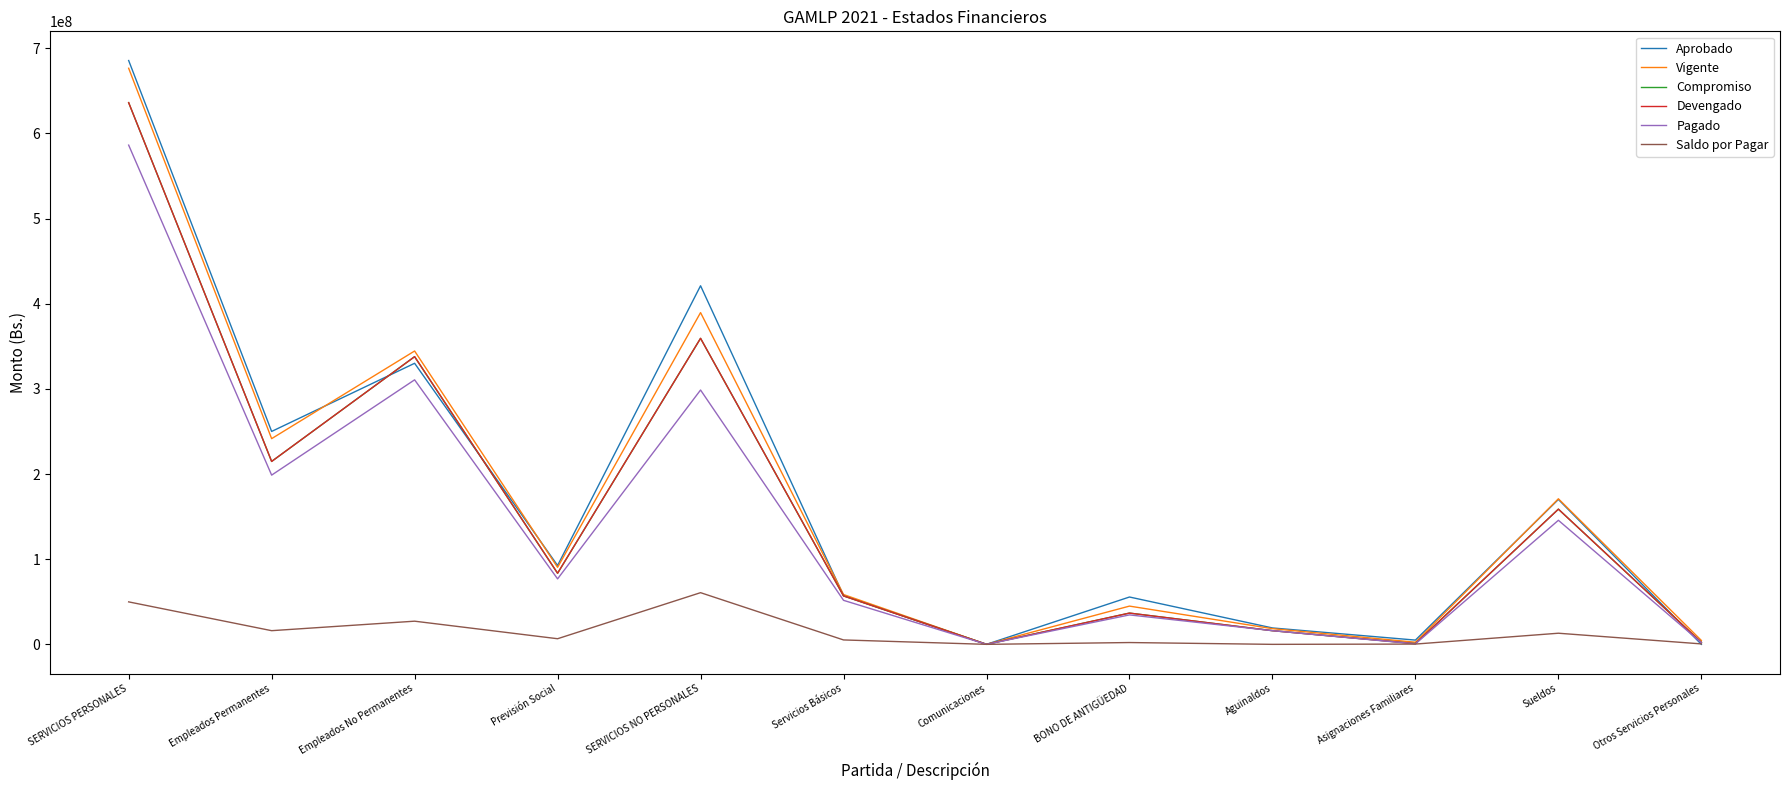

Where is the first local maximum for Aprobado?

Empleados No Permanentes